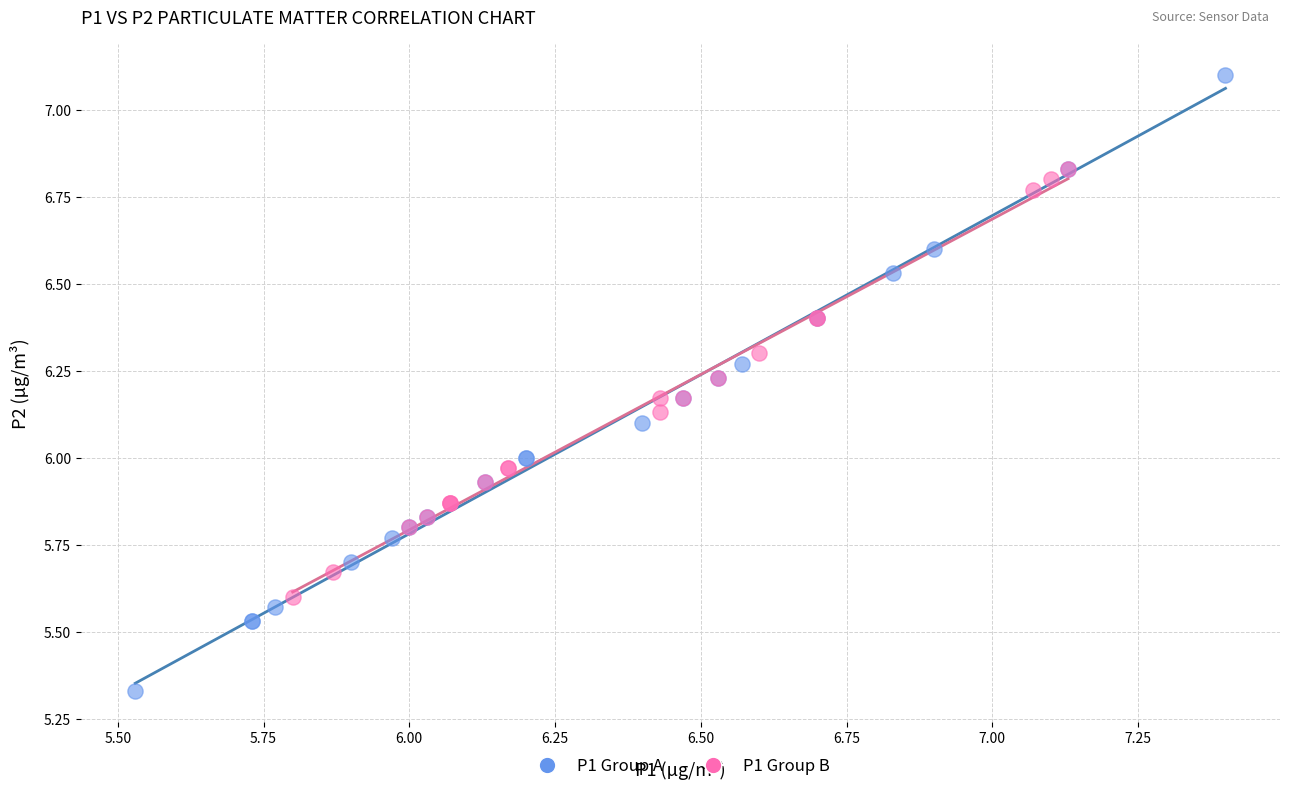

Which series reaches the minimum Y coordinate?

P1 Group A